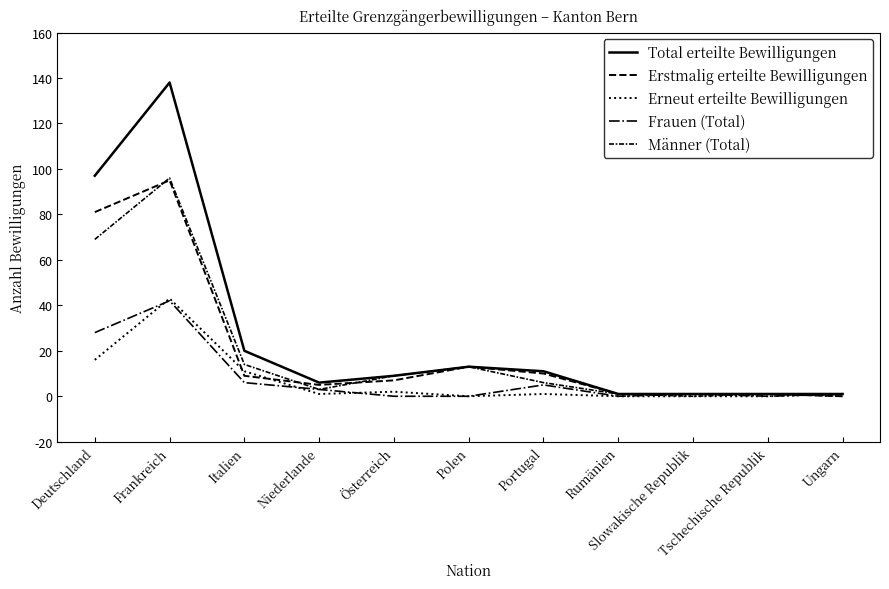

Is it true that Frauen (Total) equals 17 at Polen?

False